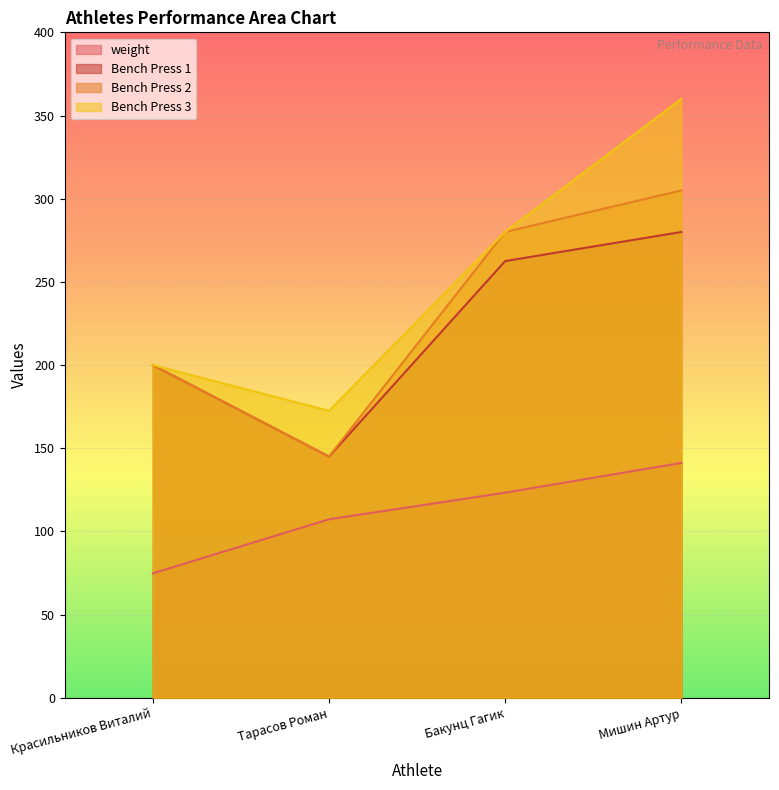

What is the difference between the second highest and second lowest values in the Bench Press 1 series?

62.5